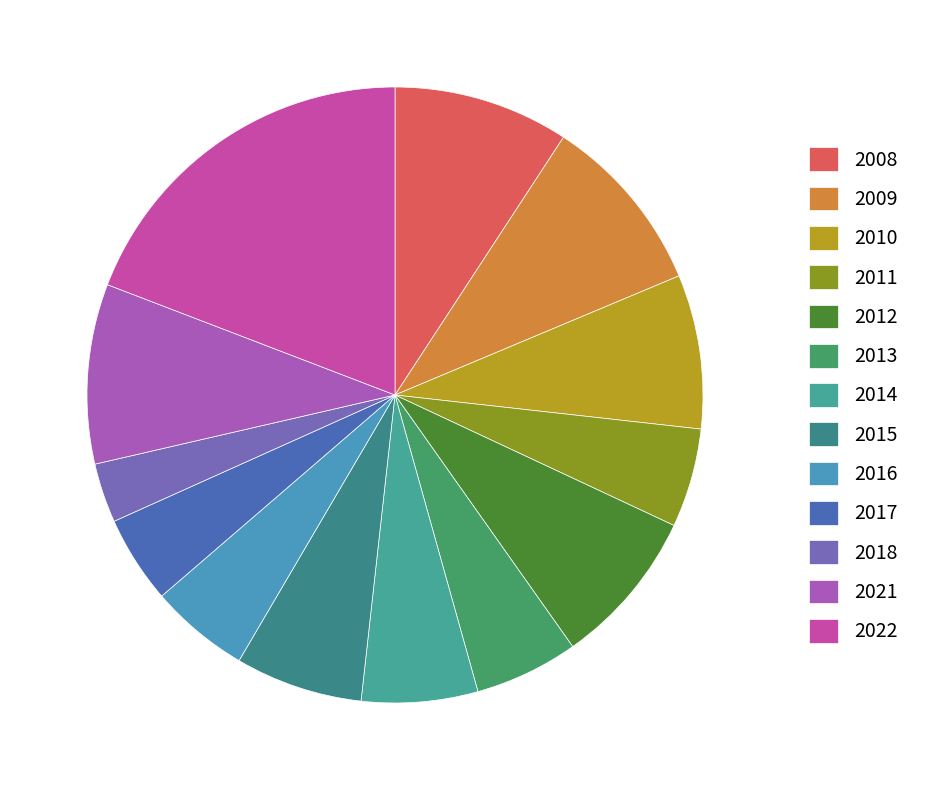

Which slice is the smallest?

2018